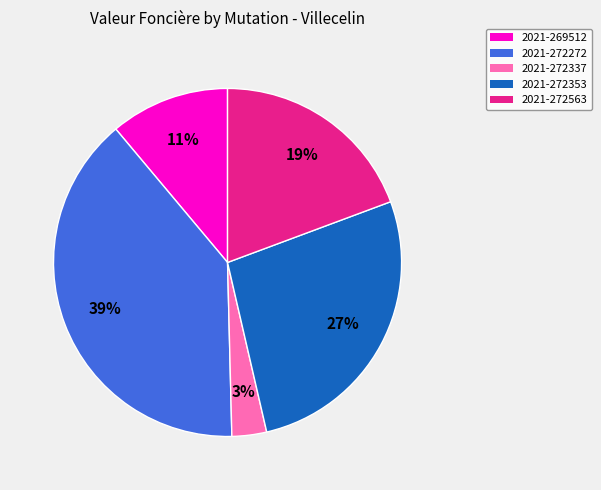

Does 2021-272563 account for over 50% of the chart?

No